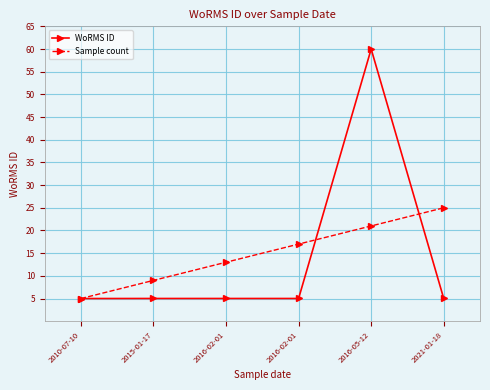

True or false: WoRMS ID has a value of 97.1 at 2016-05-12.

False